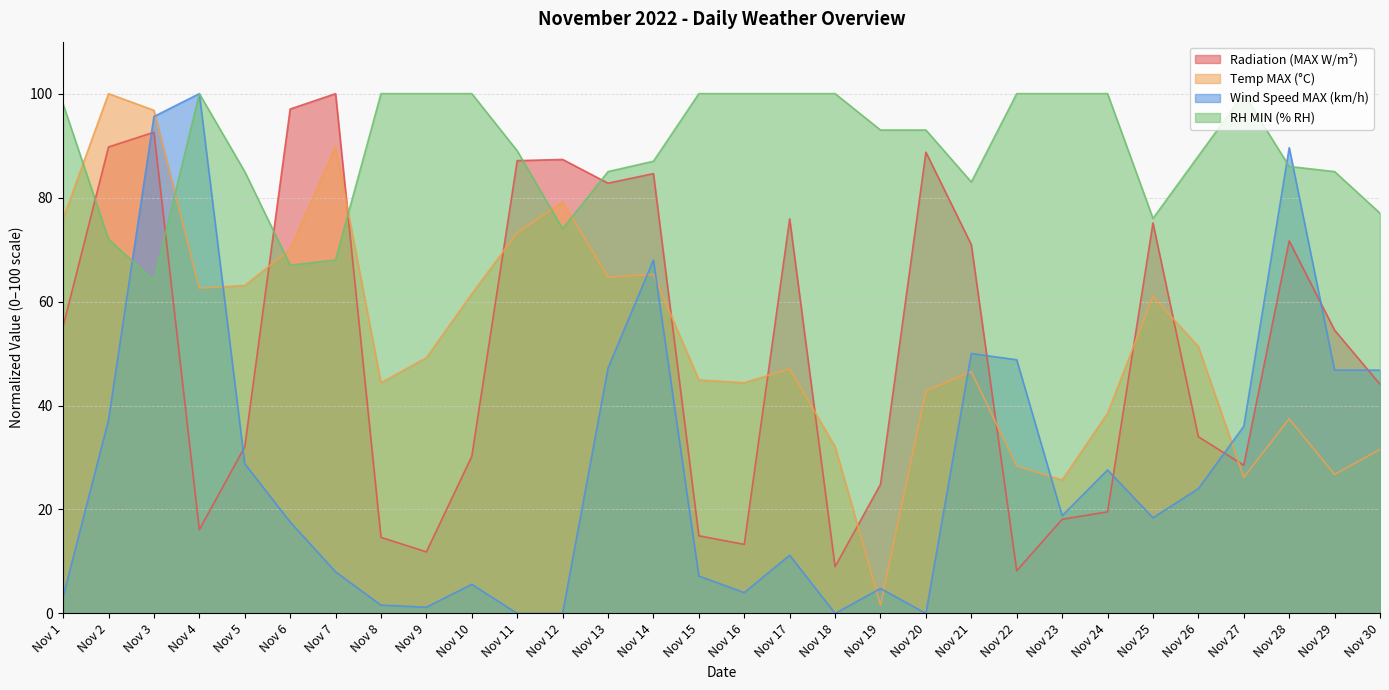

How many times do Radiation (MAX W/m²) and Temp MAX (°C) cross each other?

11